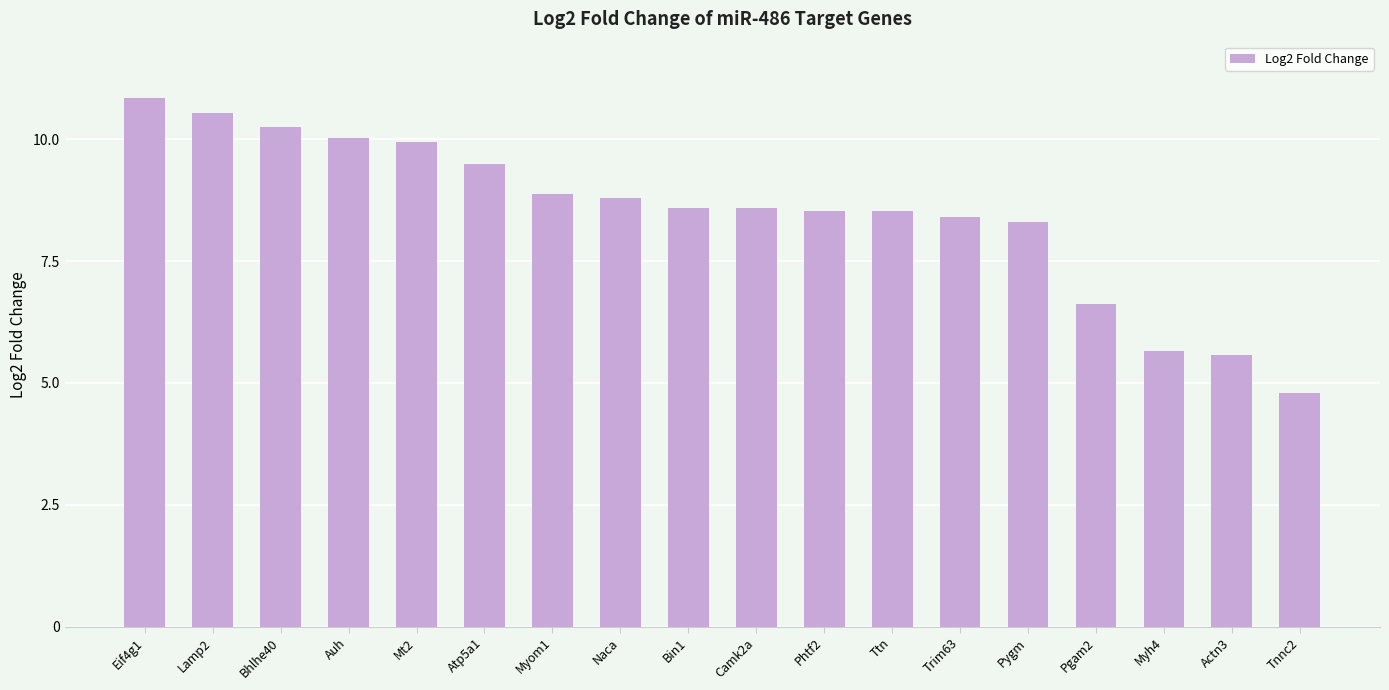

Reading right to left, what are all the values shown in this chart?

4.8	5.6	5.7	6.6	8.3	8.4	8.5	8.5	8.6	8.6	8.8	8.9	9.5	9.9	10.0	10.2	10.5	10.8